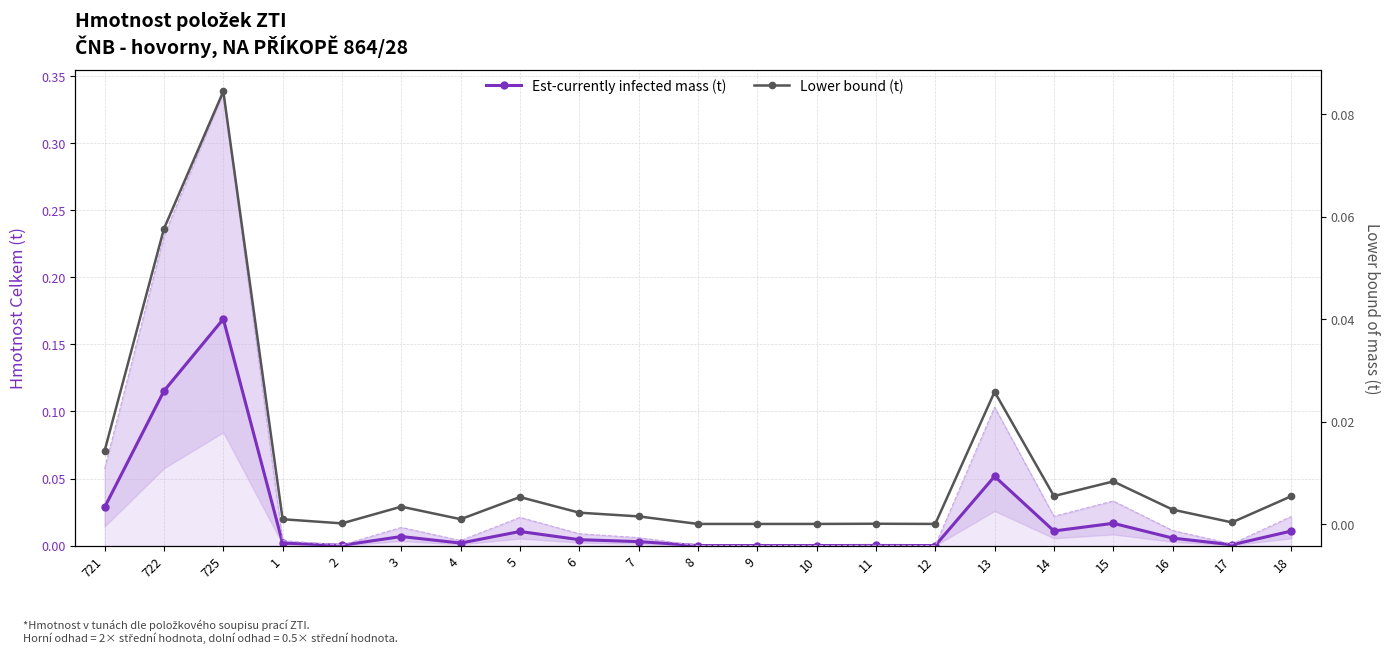

How many values in Lower bound (t) are above zero?

17